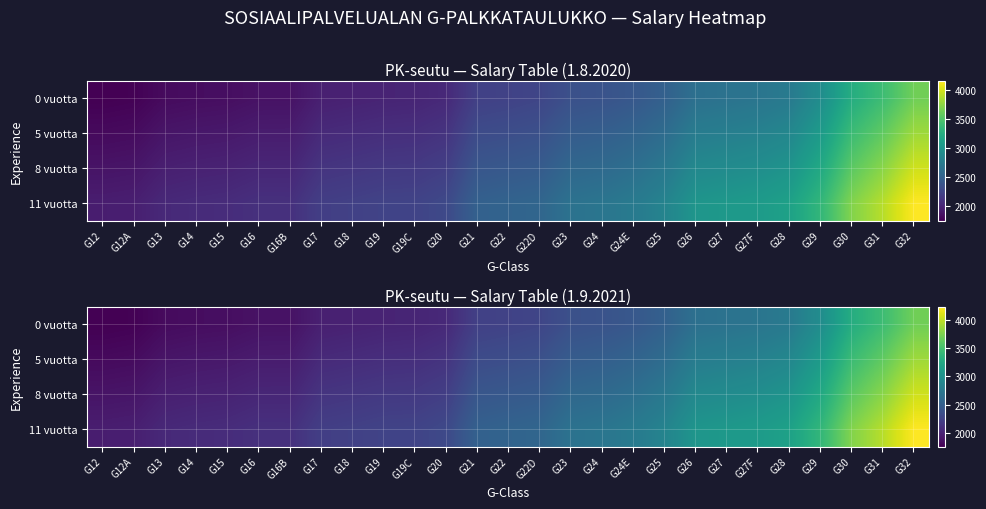

What is the lowest value of the 11 vuotta series?

1967.1